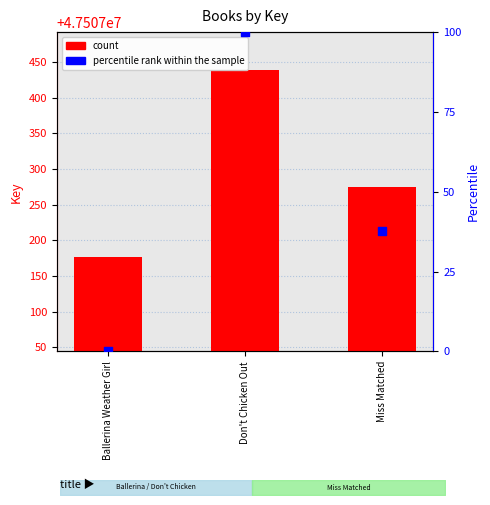

What are all the series names shown in the legend?

count, percentile rank within the sample